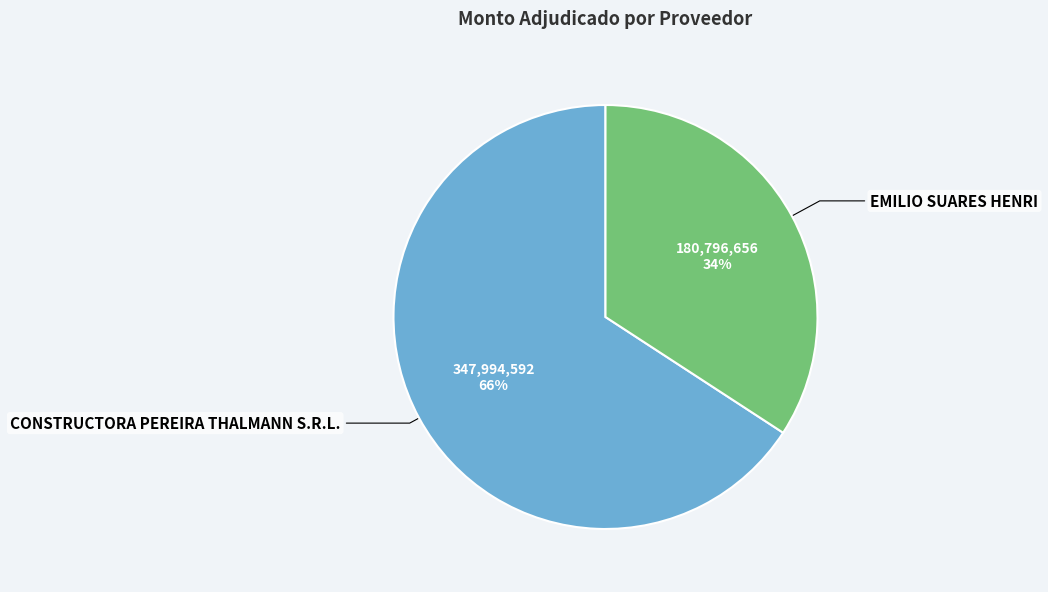

Which category accounts for the majority?

CONSTRUCTORA PEREIRA THALMANN S.R.L.